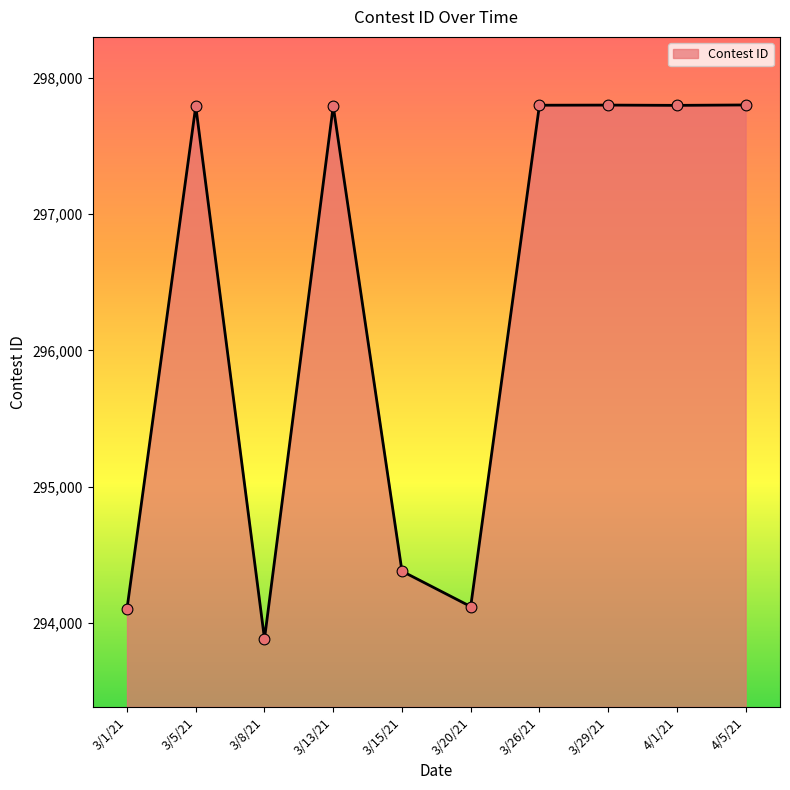

What is the change in value from 3/26/21 to 4/1/21?

-1